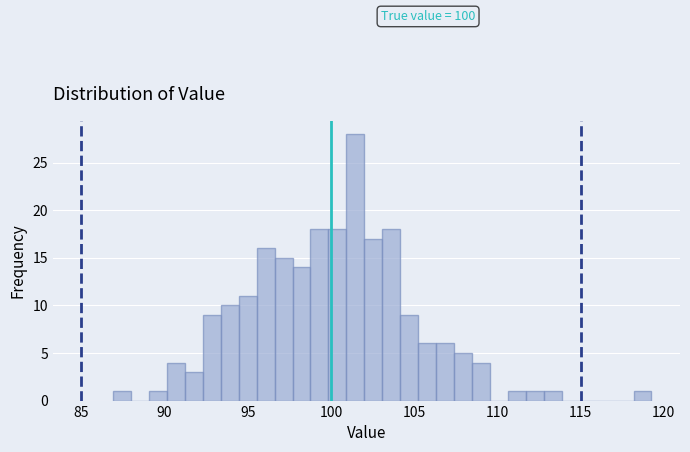

Read against the x-axis, roughly where is the centre of the tallest bar?

101.5